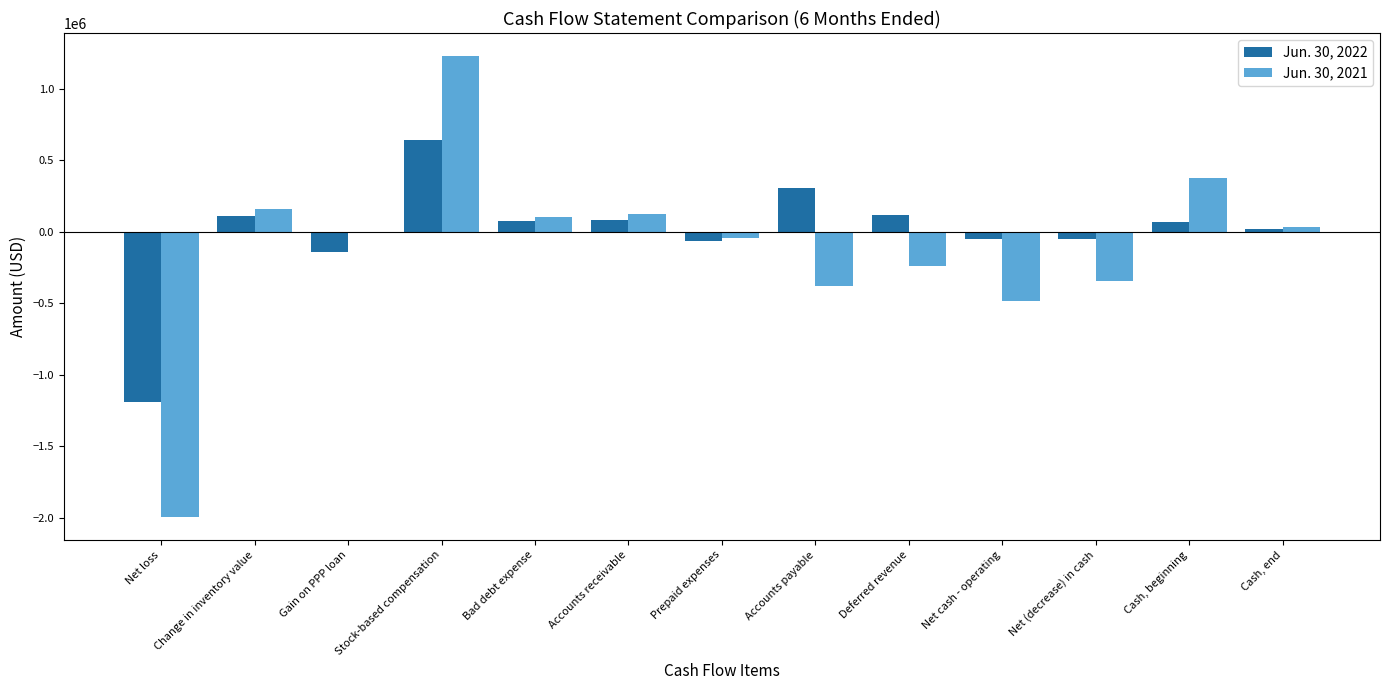

The value of Jun. 30, 2021 at Deferred revenue is -364487. True or false?

False